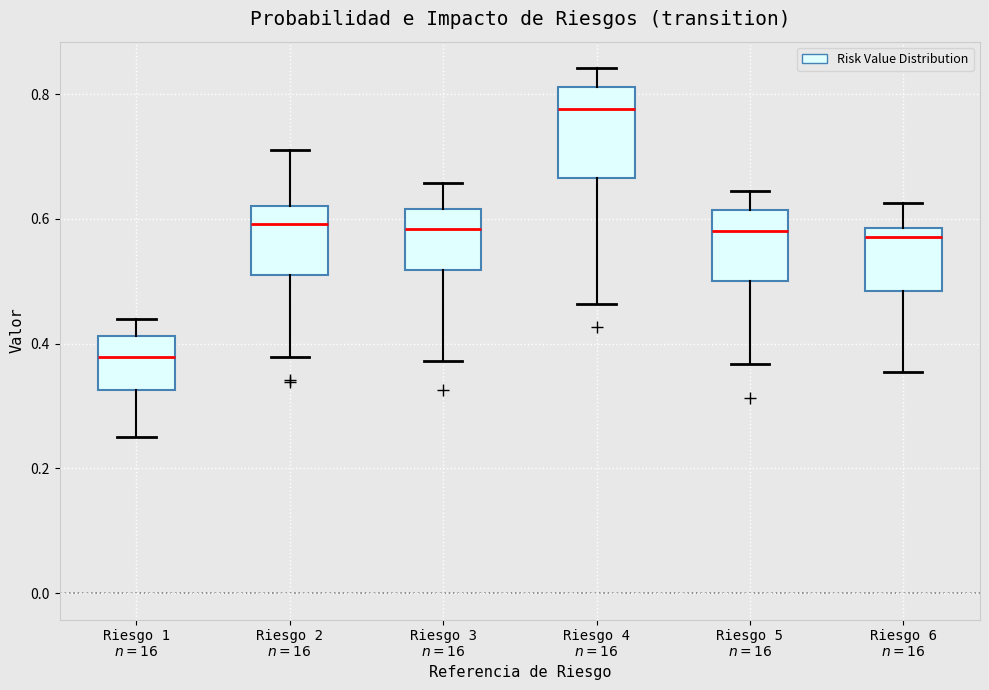

Which box's median line is the lowest?

Riesgo 1 $n=16$